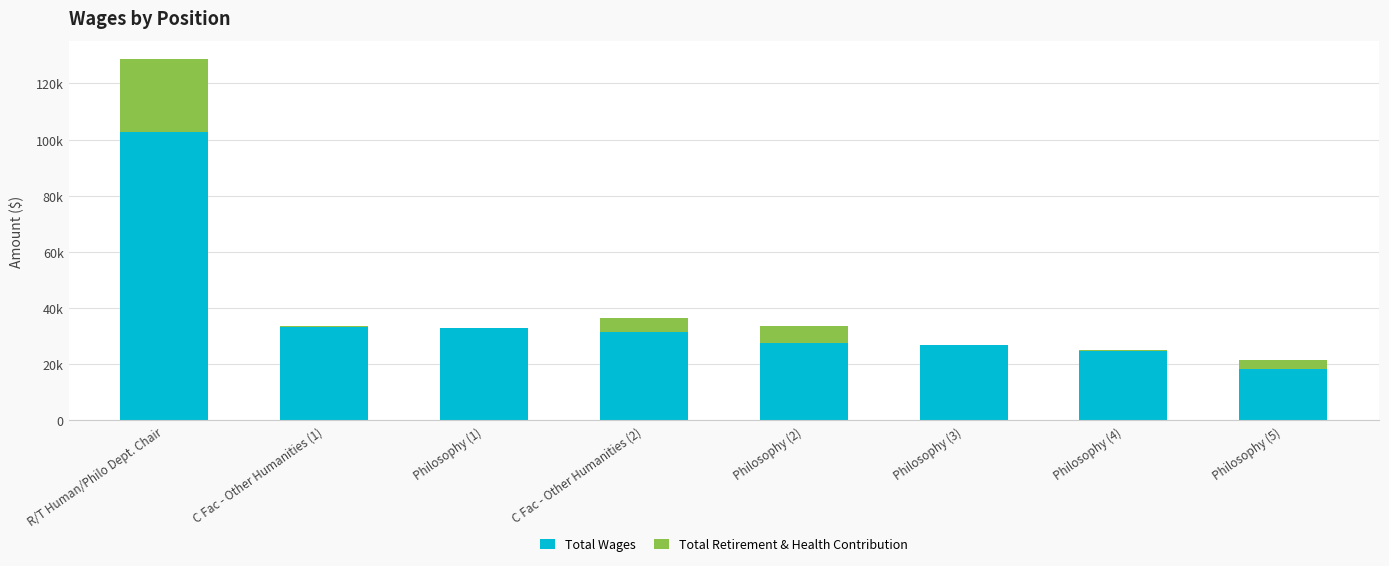

Are the bars grouped side by side (vs. stacked)?

No